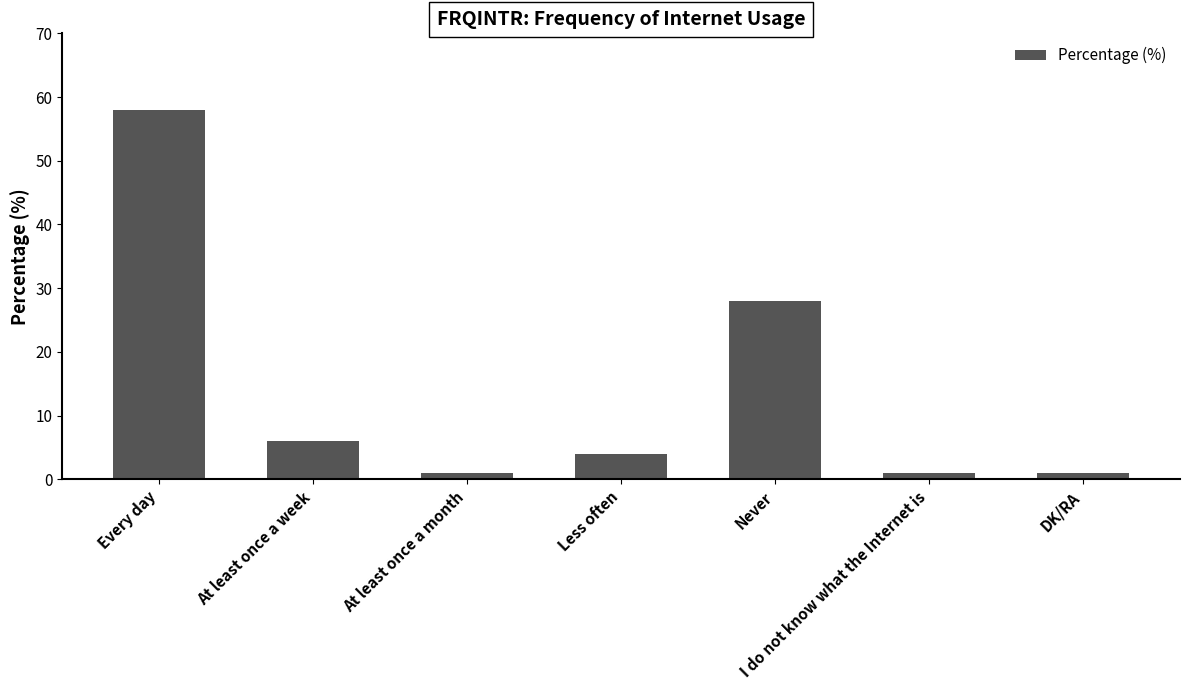

Reading left to right, list all the values displayed in this chart.

58	6	1	4	28	1	1